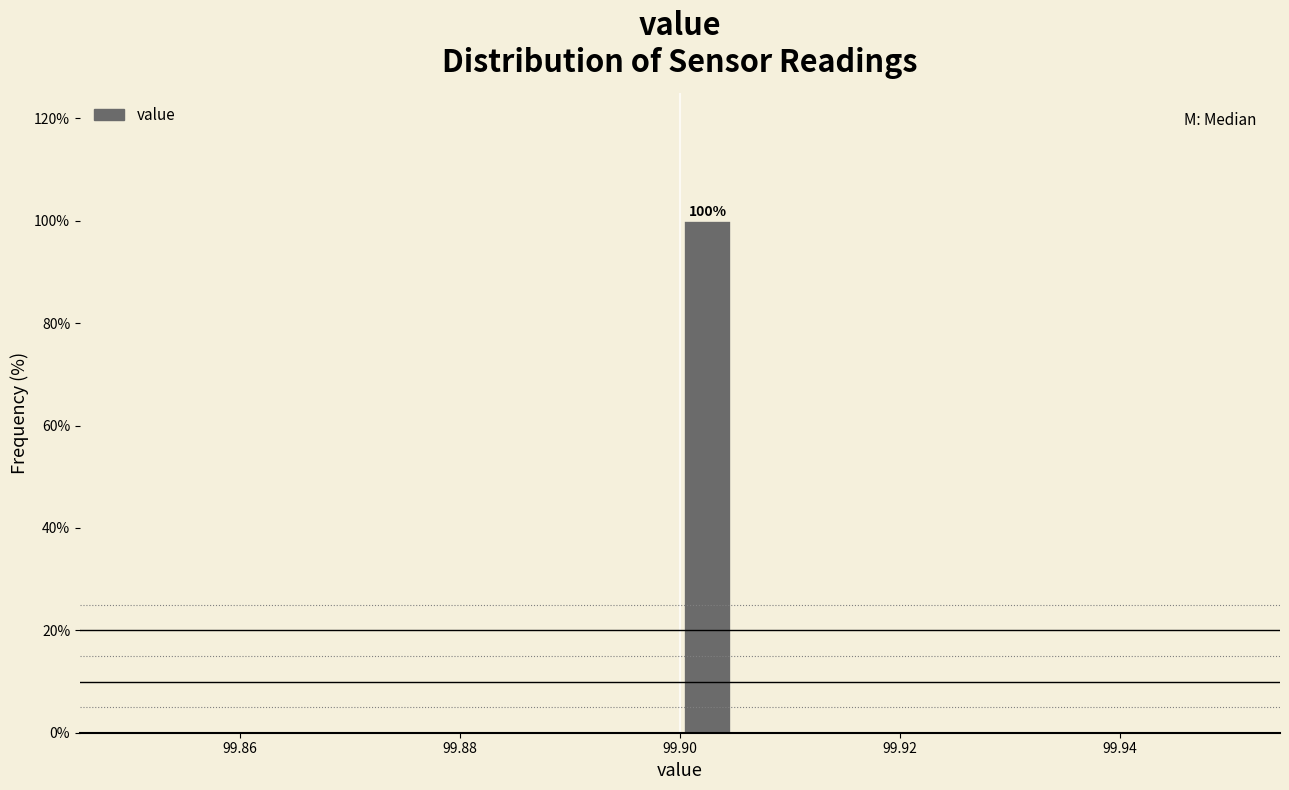

Around what value on the x-axis is the tallest bar? Give the approximate position of its centre, as read against the axis.

99.902